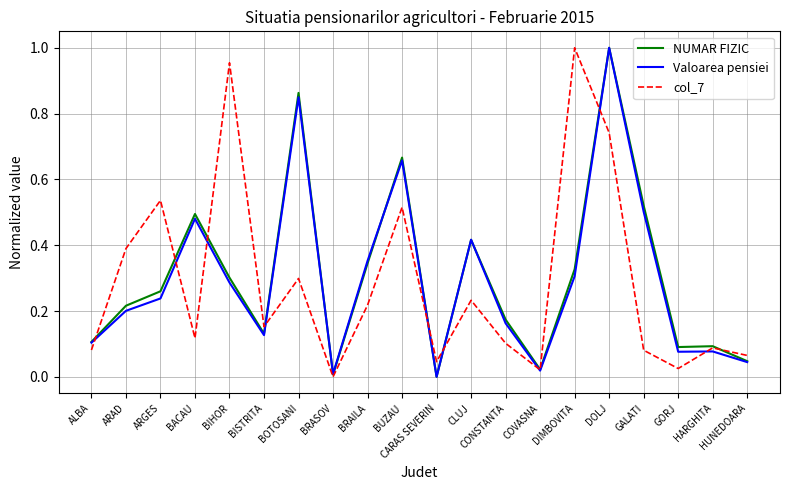

Is this an area chart (filled region under the line)?

No